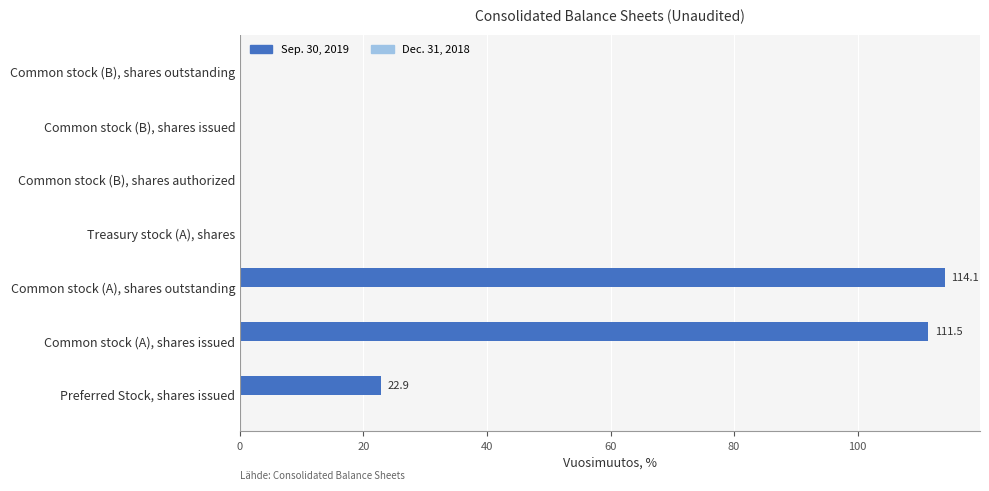

Where is the data nearest to the value 57?

Preferred Stock, shares issued